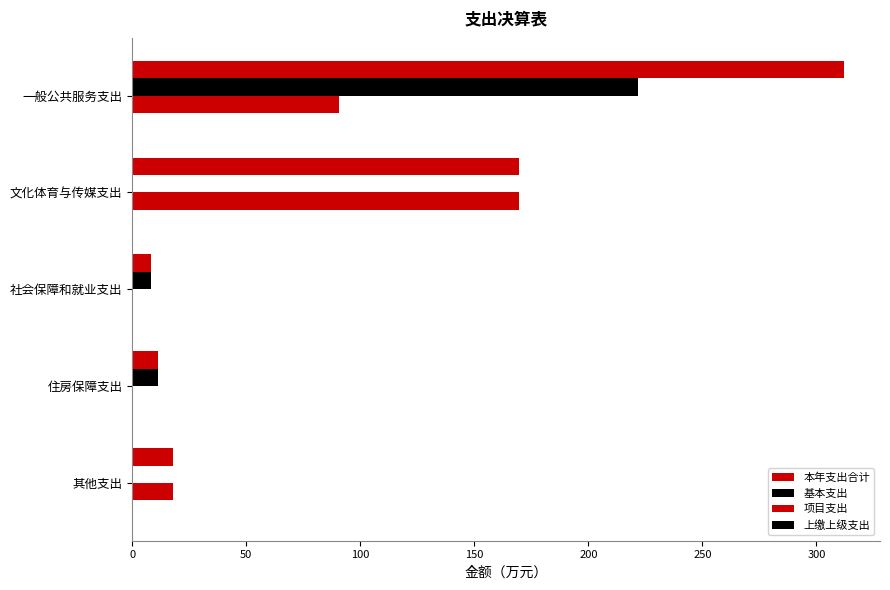

Count the number of categories in the chart.

5